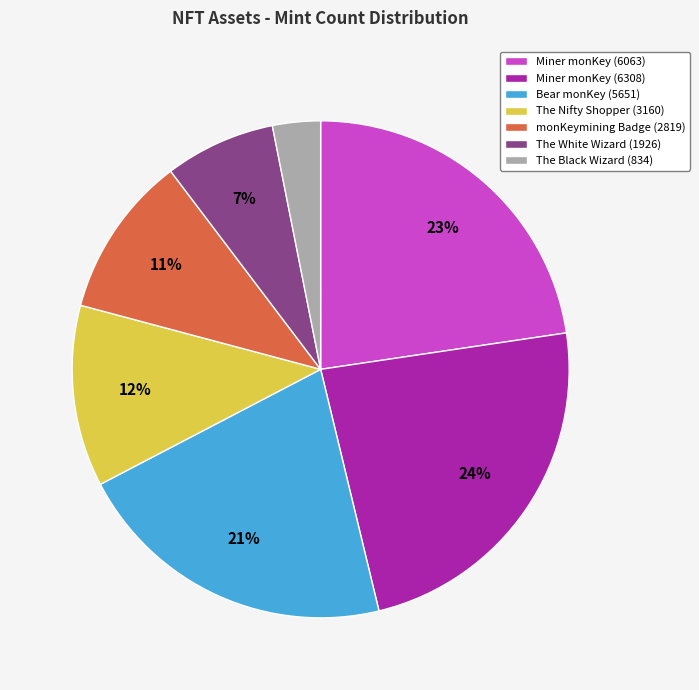

Is it true that The White Wizard (1926) is 2% of the pie?

False